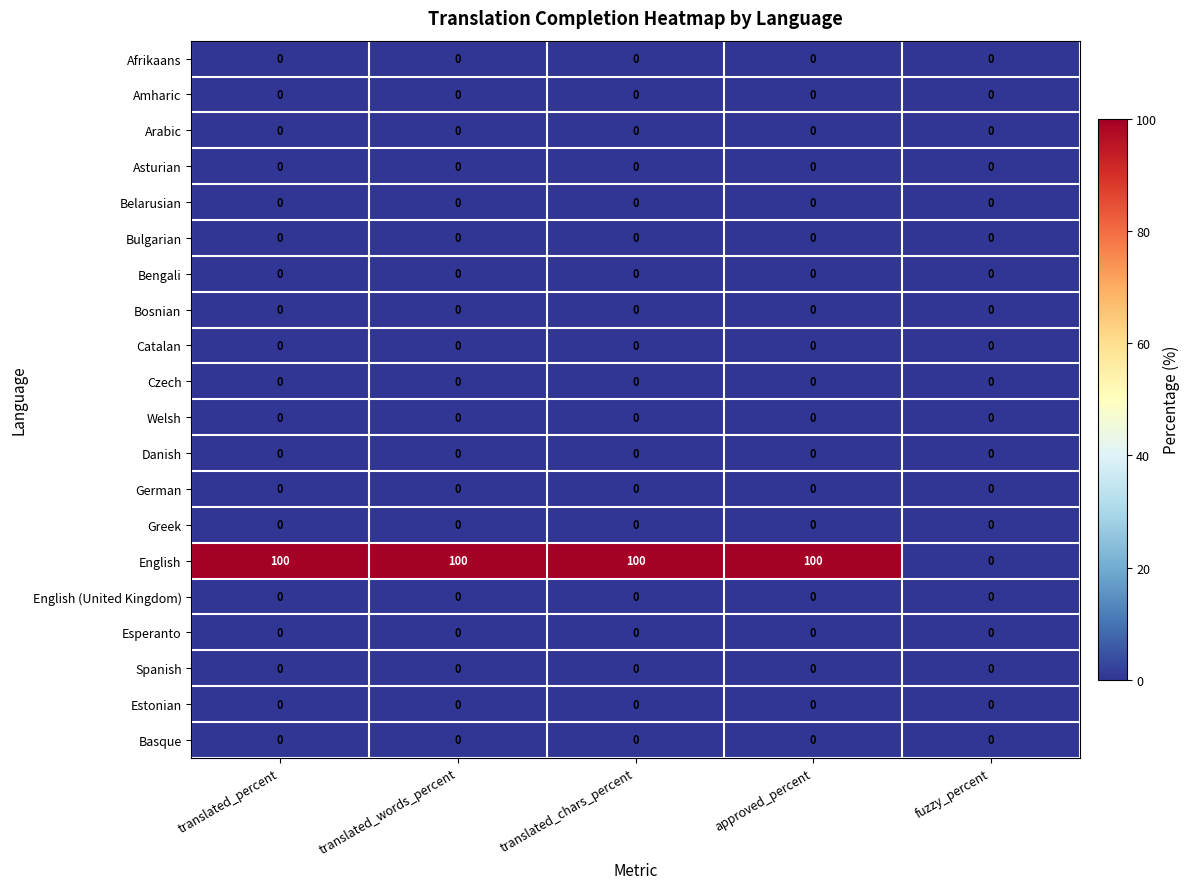

True or false: English (United Kingdom) has a value of 0 at translated_percent.

True